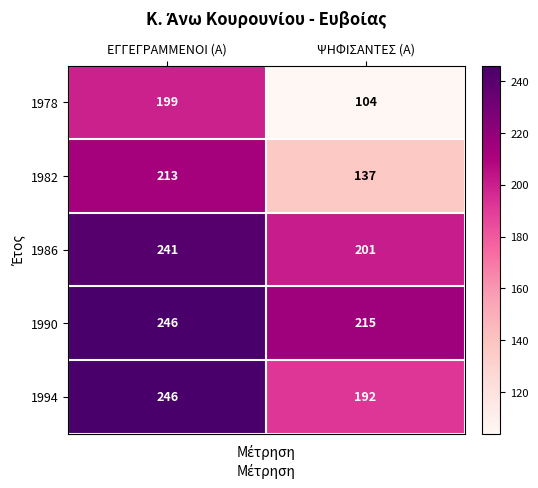

Between ΕΓΓΕΓΡΑΜΜΕΝΟΙ (Α) and ΨΗΦΙΣΑΝΤΕΣ (Α), which series saw the biggest shift?

1978